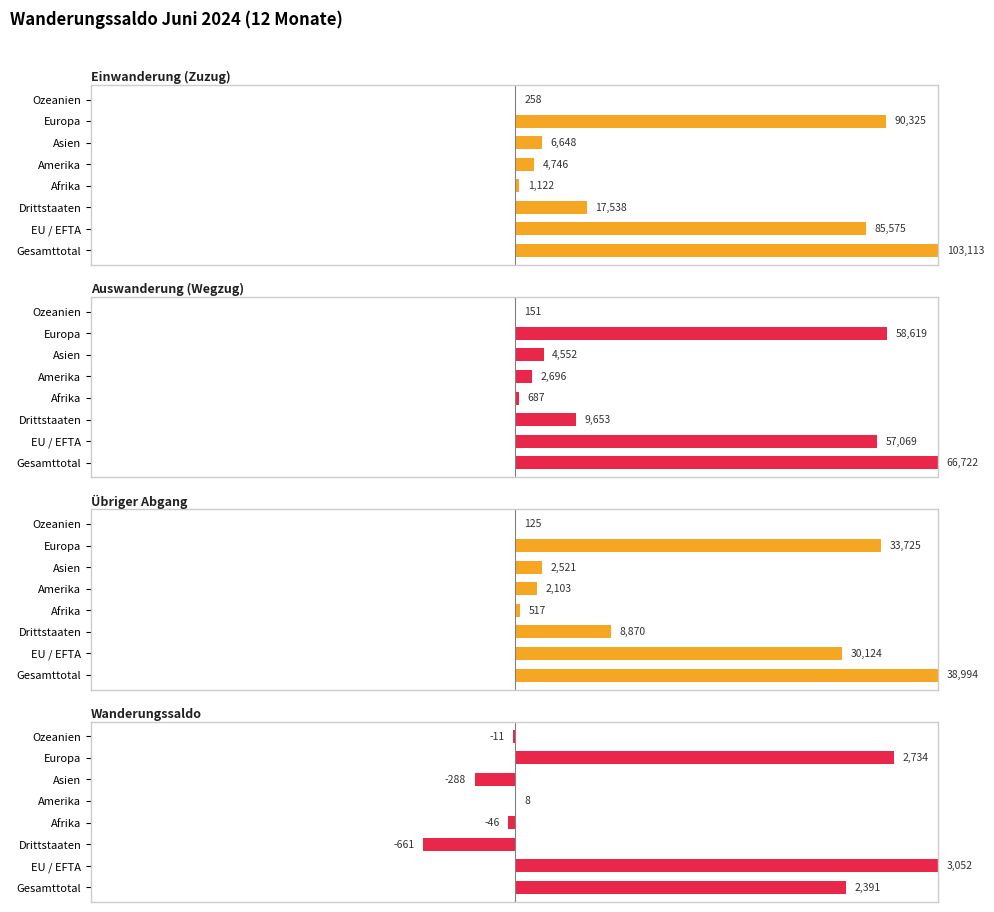

The Auswanderung (Wegzug) series shows 0.1 at Amerika. True or false?

False